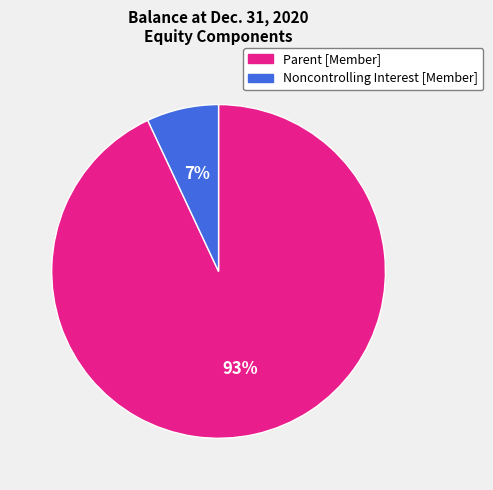

What is the ratio of the value at Parent [Member] to the value at Noncontrolling Interest [Member]?

13.3